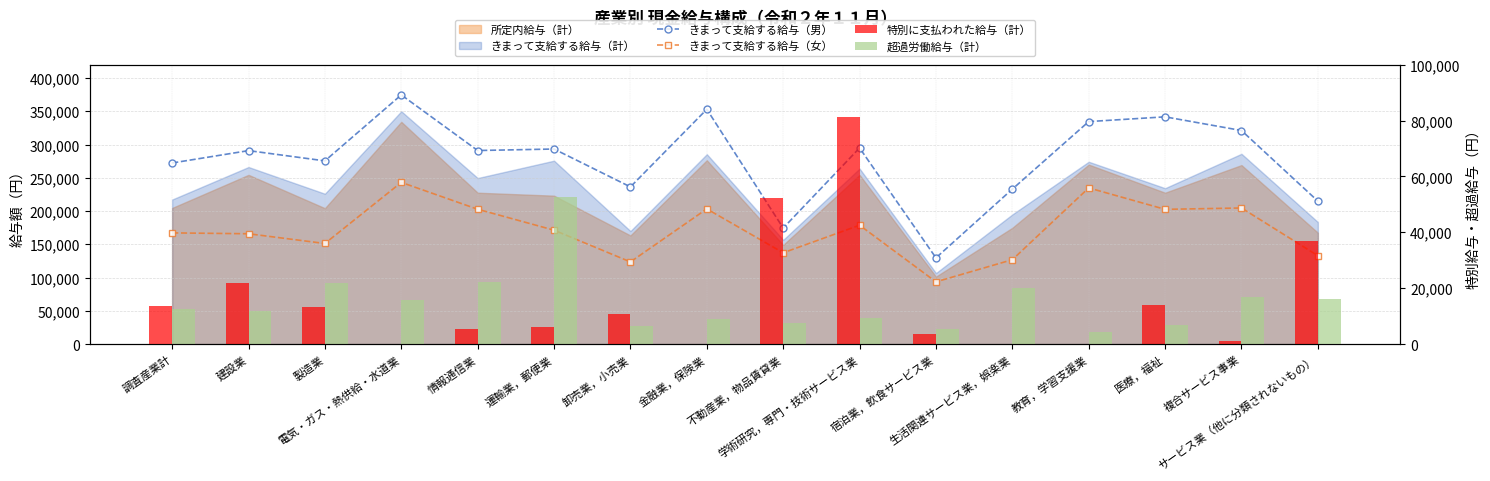

How many categories are shown in the chart?

16